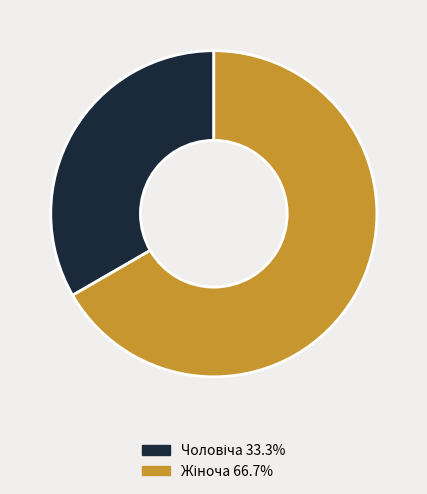

Is there a majority slice in this chart?

Yes